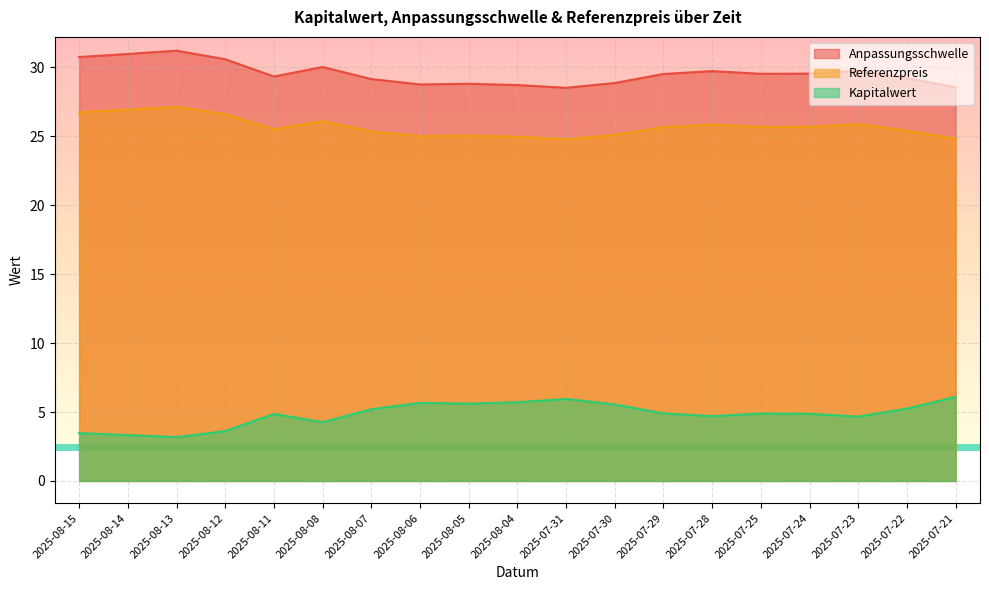

True or false: Kapitalwert and Referenzpreis cross at least once.

False